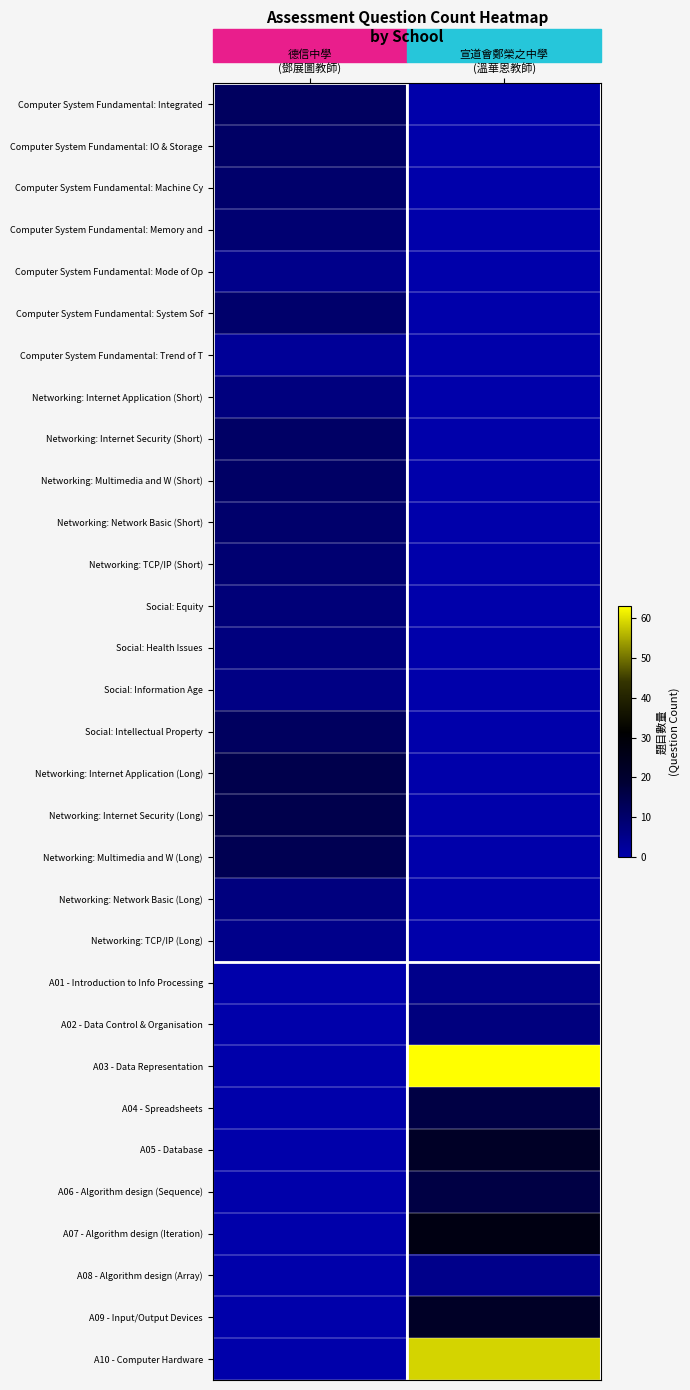

What is the total value across all series at 德信中學
(鄧展圖教師)?

197